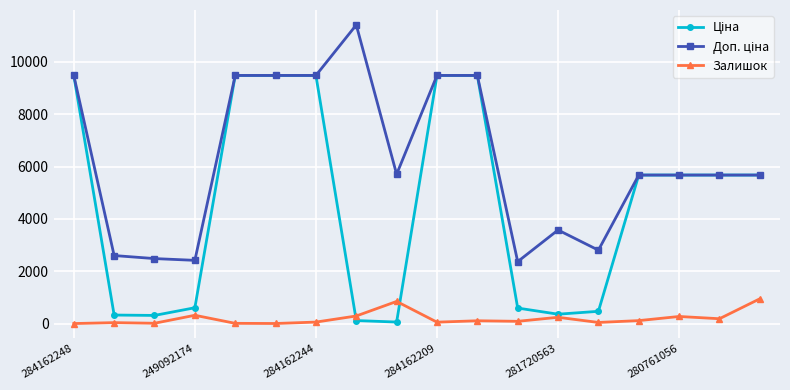

What is the sum of all Залишок values?

3599.0